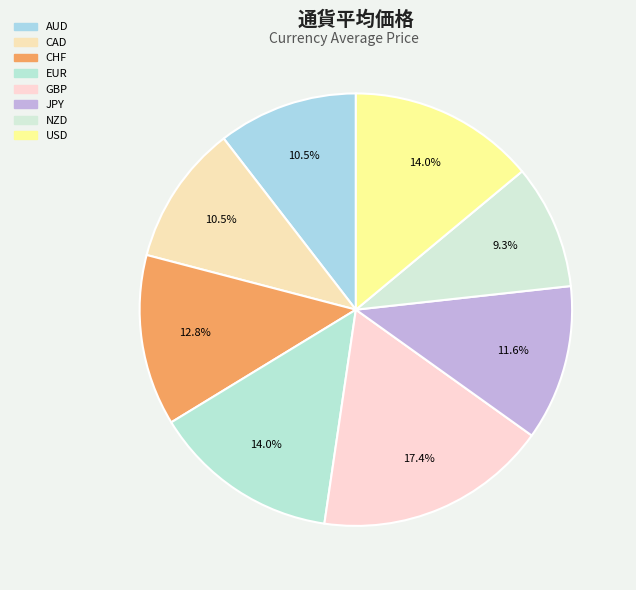

To the nearest percent, what portion does CHF represent?

13%